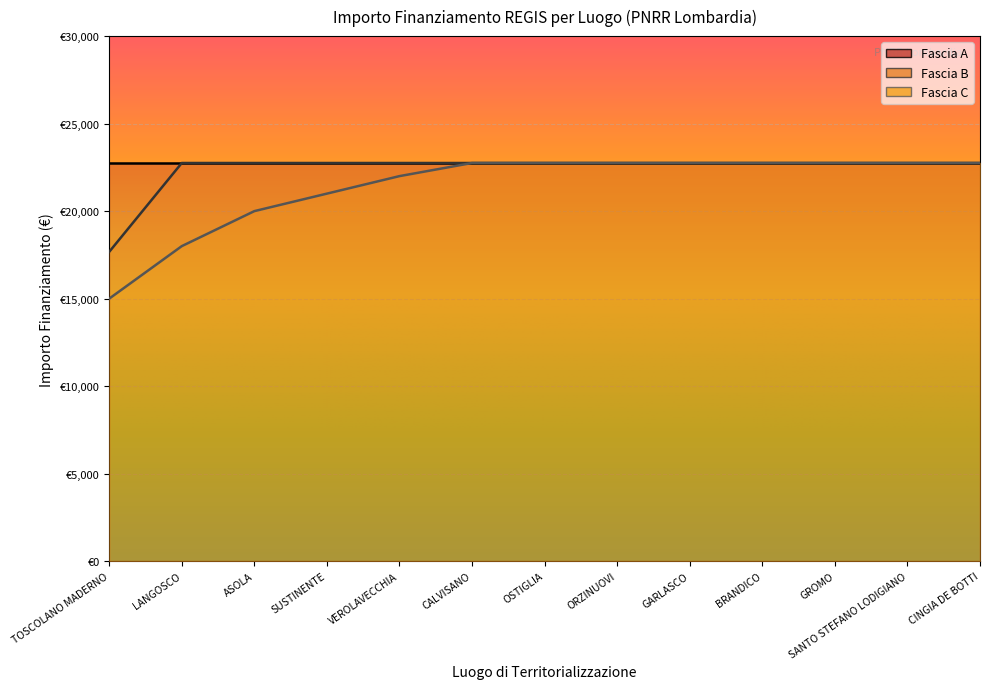

Reading left to right, transcribe all the data shown in this chart.

Fascia B: 17674.8	22750.0	22750.0	22750.0	22750.0	22750.0	22750.0	22750.0	22750.0	22750.0	22750.0	22750.0	22750.0
Fascia C: 15000.0	18000.0	20000.0	21000.0	22000.0	22750.0	22750.0	22750.0	22750.0	22750.0	22750.0	22750.0	22750.0